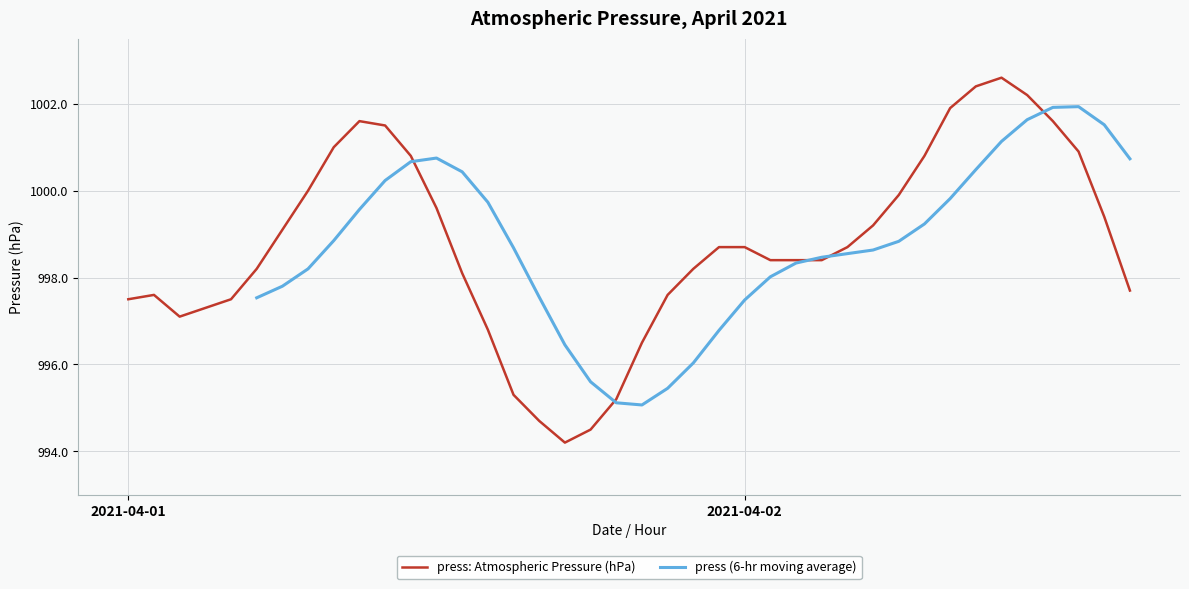

True or false: the data shows 994.5 at 2021-04-01 18:00.

True